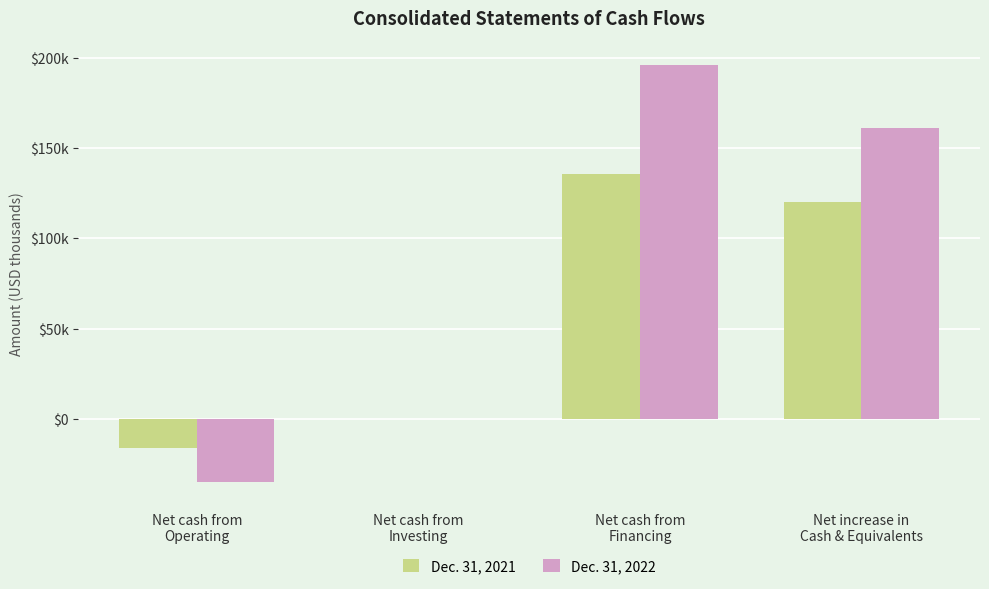

What is the smallest value displayed?

-34917